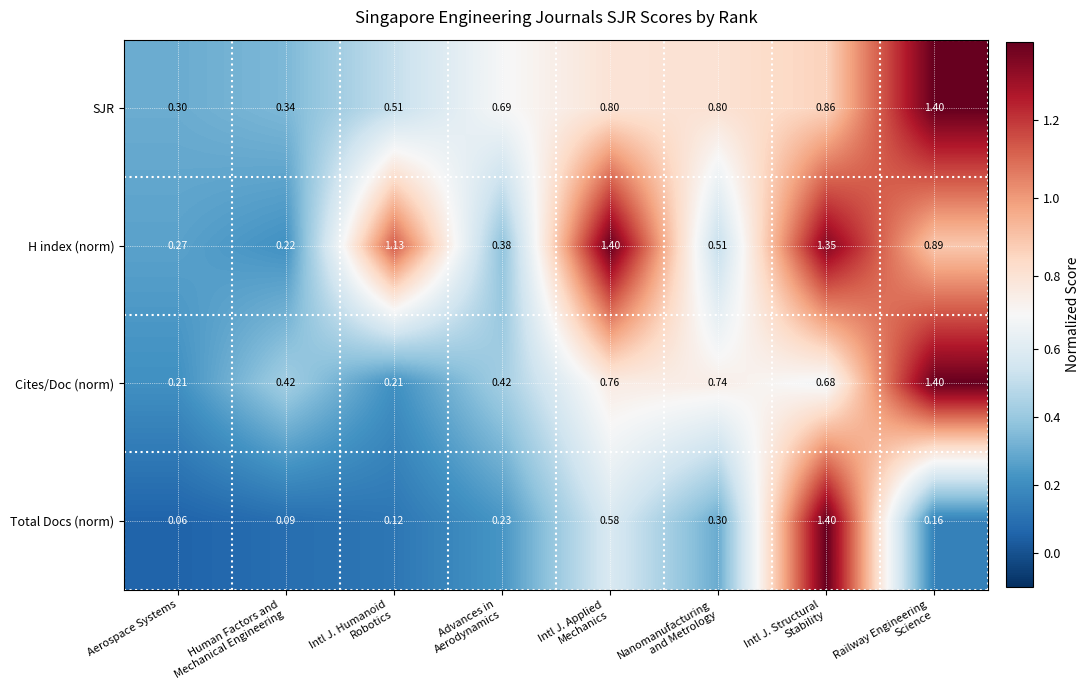

Which series has the largest range (max minus min)?

Total Docs (norm)